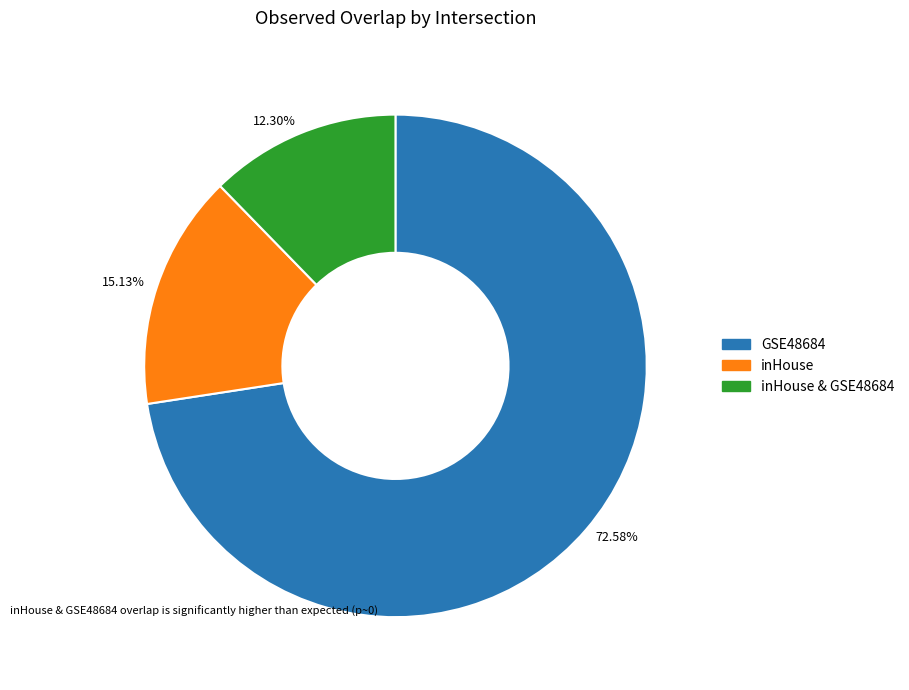

To the nearest percent, what is the difference between the inHouse and inHouse & GSE48684 slice percentages?

3%